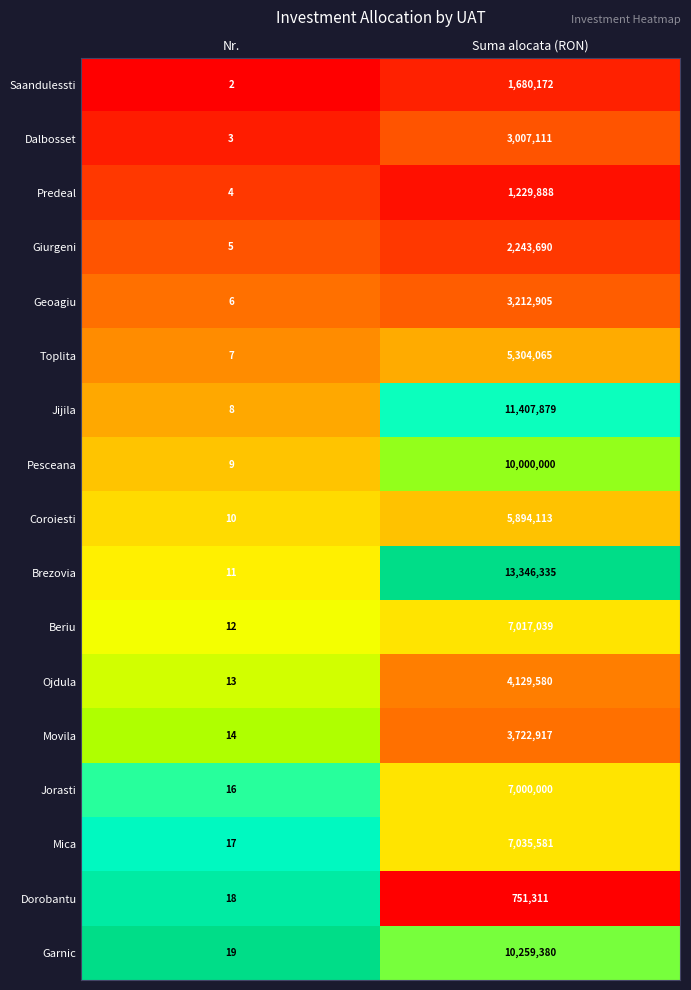

What is the total value across all series at Nr.?

174